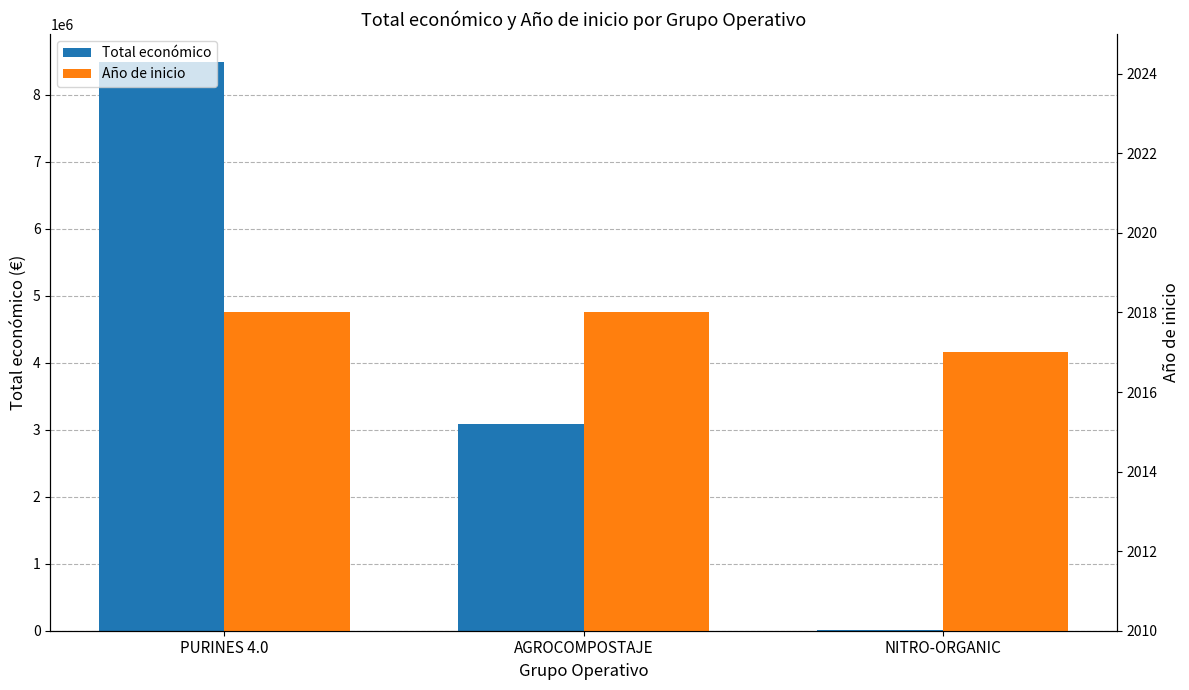

How many data points does each series have?

3